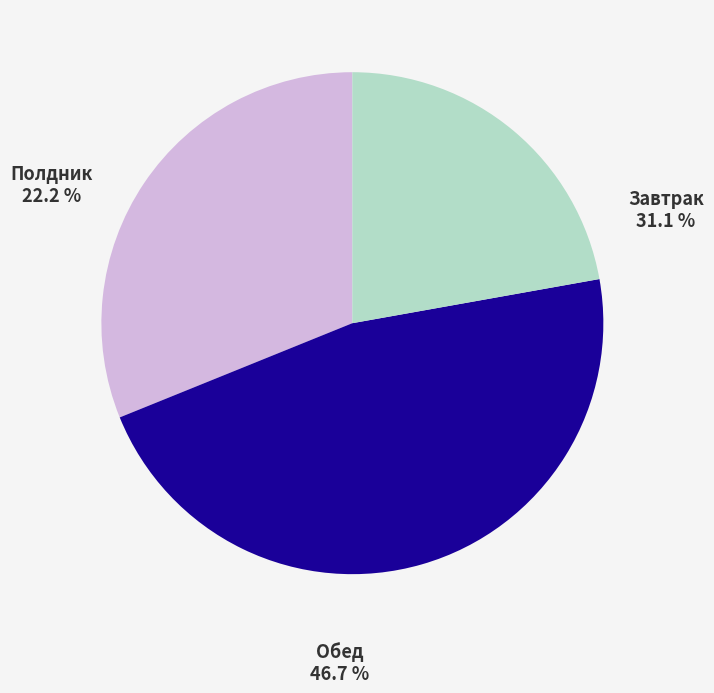

Which slice is the smallest?

Полдник